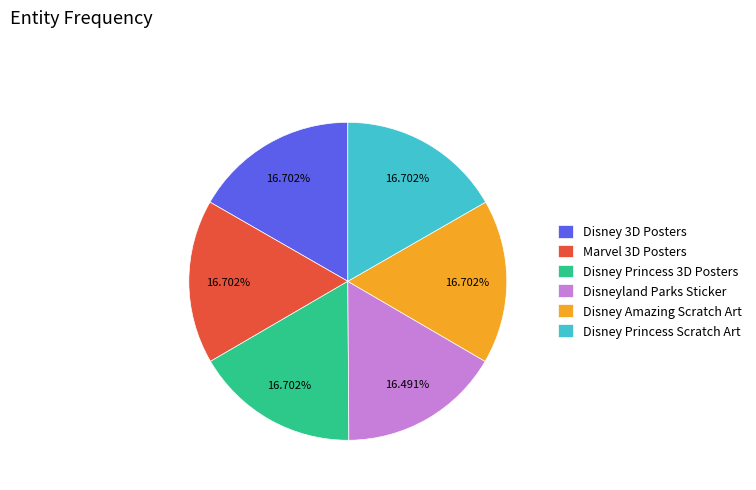

Is Disney Princess Scratch Art the majority of the pie?

No